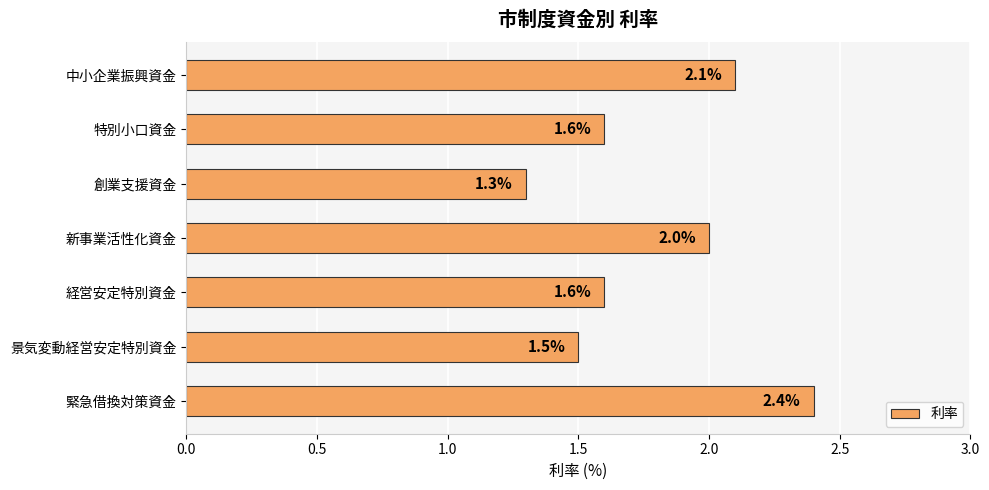

At which category does the chart reach its minimum across all series?

創業支援資金